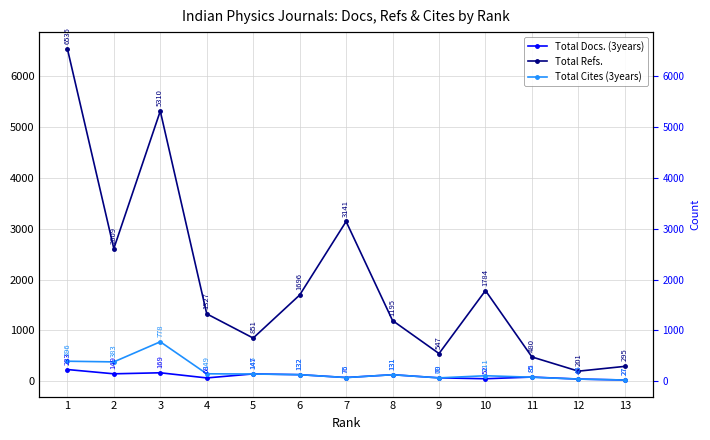

How many lines are shown in the chart?

3